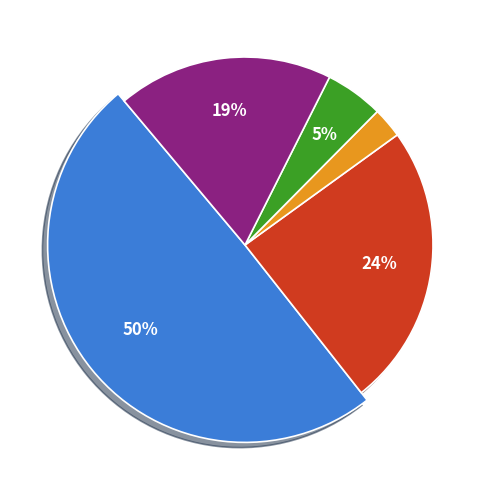

Which has a higher value, Offshore Wind or Onshore Wind?

Onshore Wind